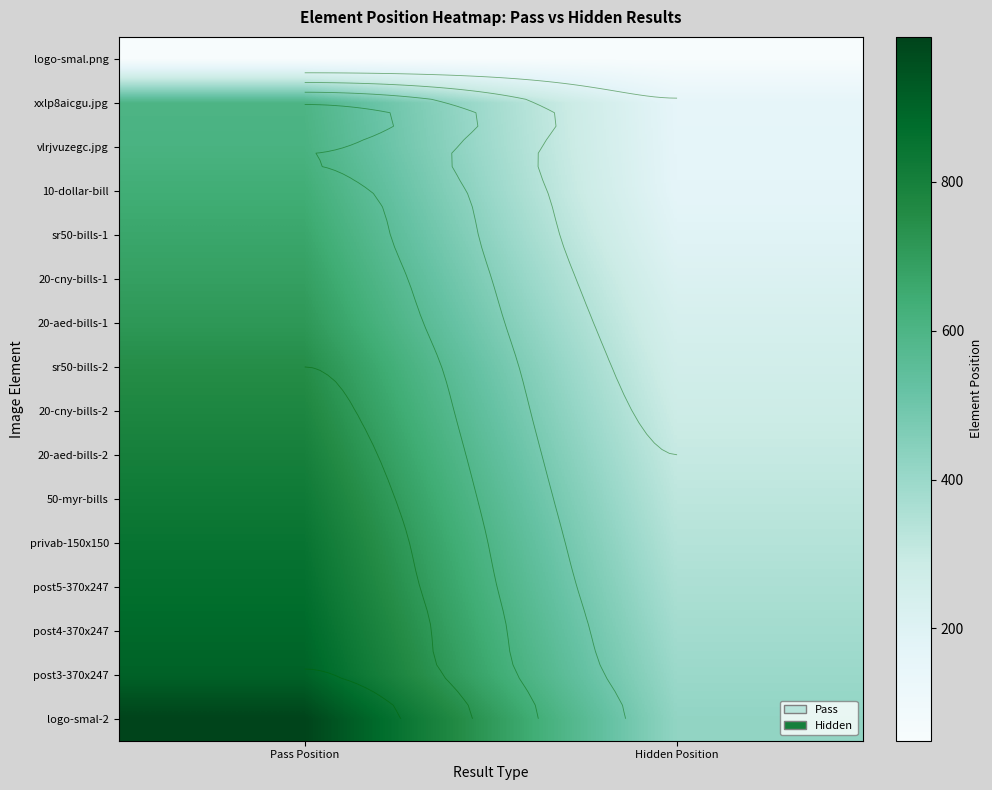

How many series are shown in this chart?

16